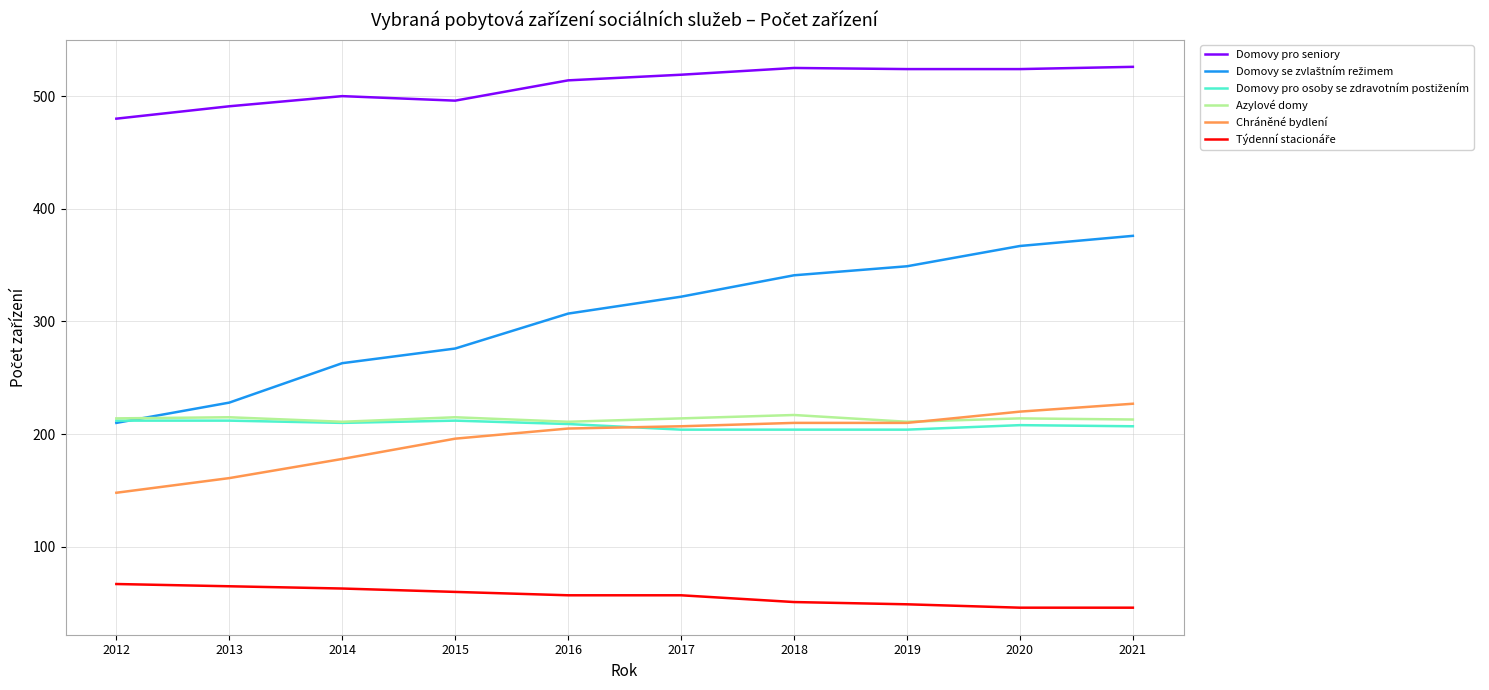

True or false: Domovy pro seniory and Chráněné bydlení intersect in this chart.

False